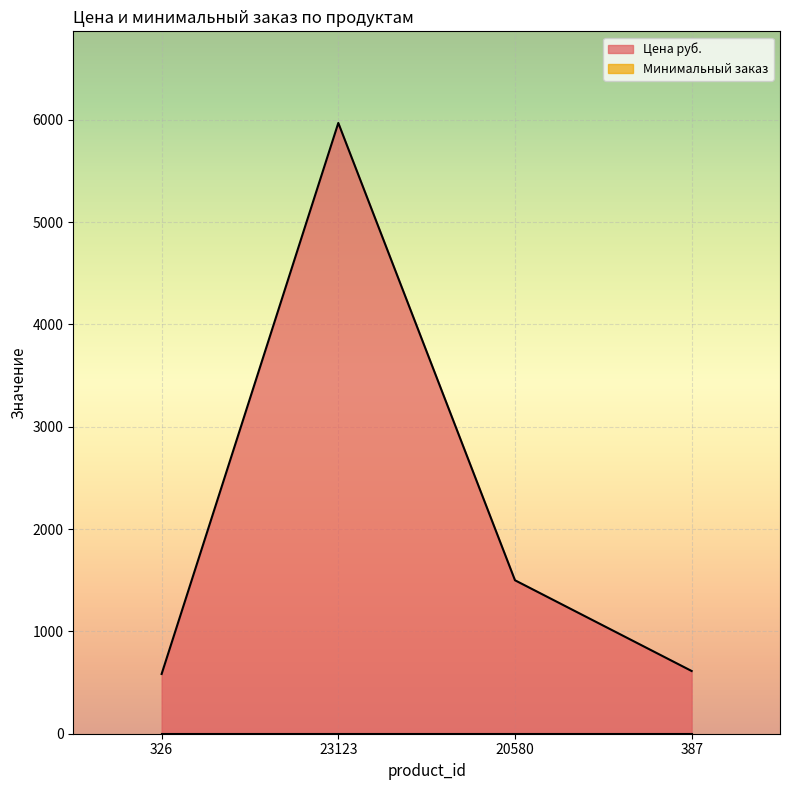

What is the smallest value displayed?

1